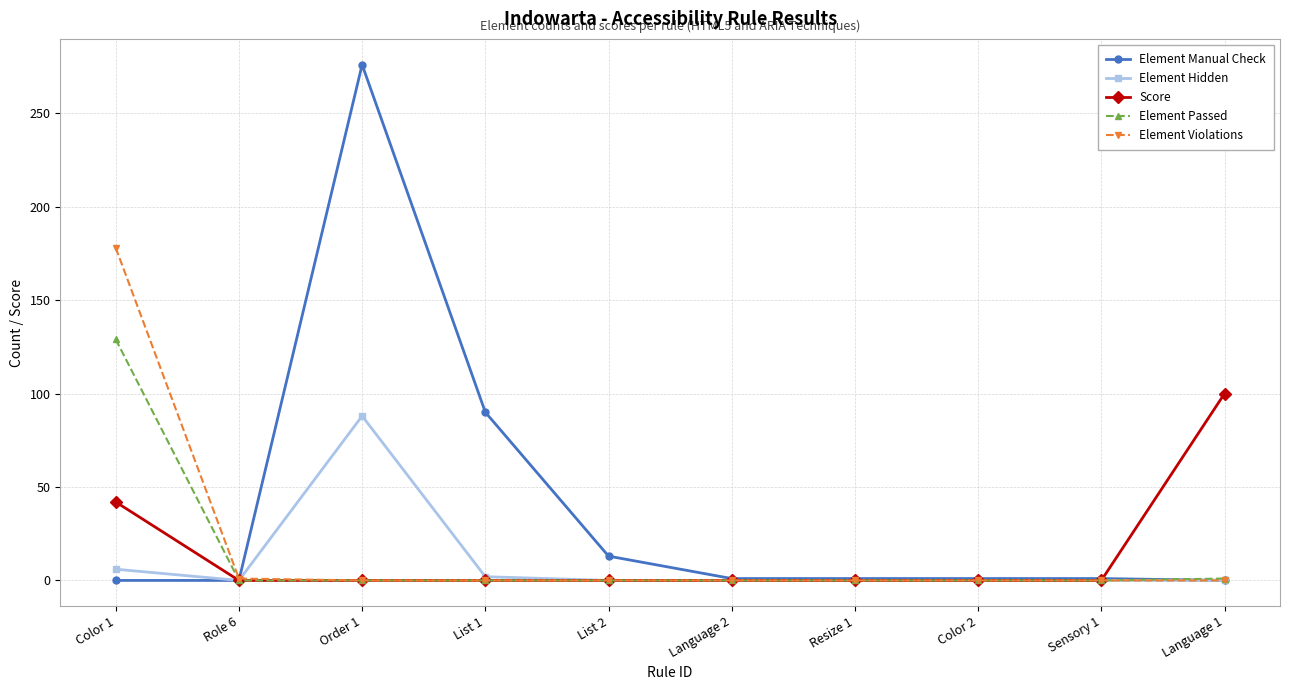

Which series has the largest total across all categories?

Element Manual Check